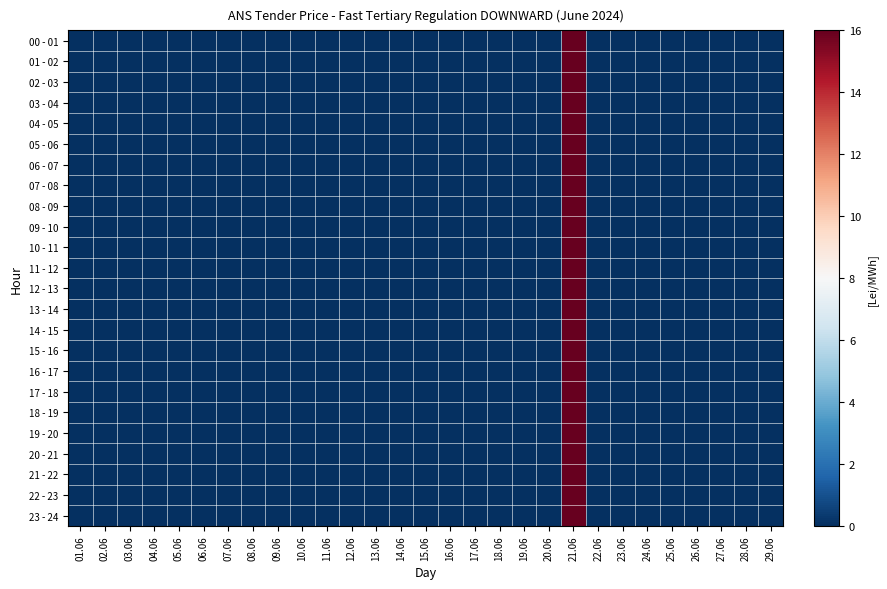

Which label corresponds to the largest value in the chart?

21.06